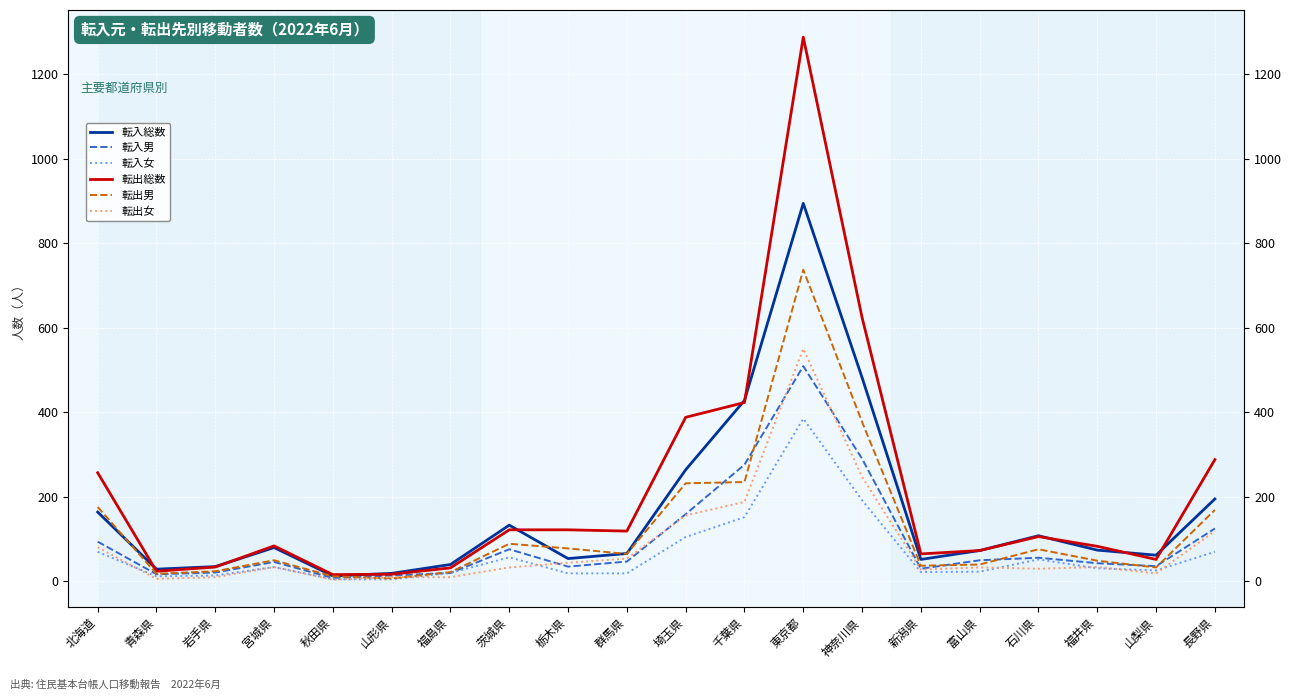

What is the greatest value displayed?

1287